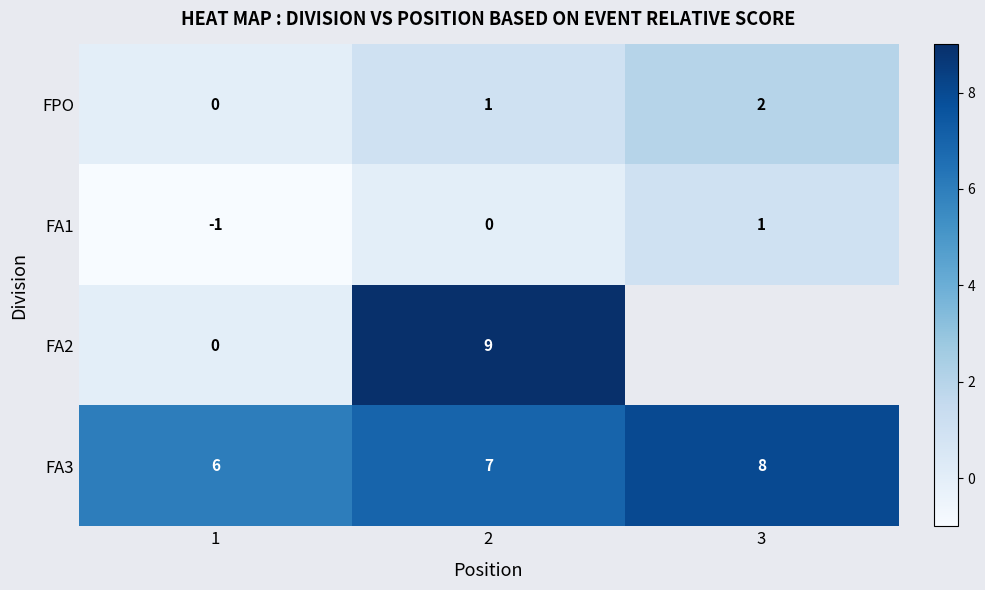

Is it true that FA1 equals 1.6 at 3?

False